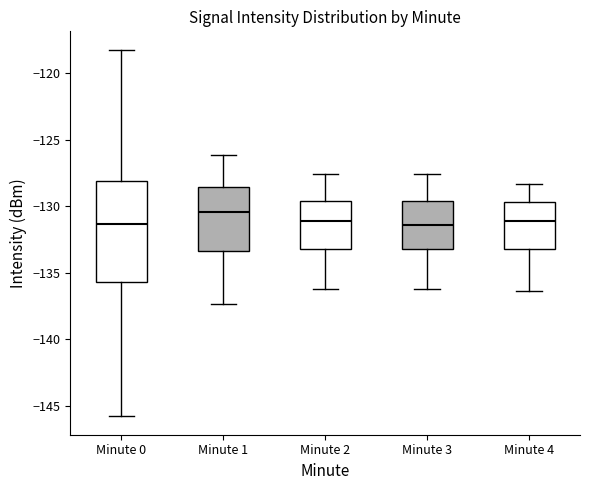

Which box has the highest median line?

Minute 1